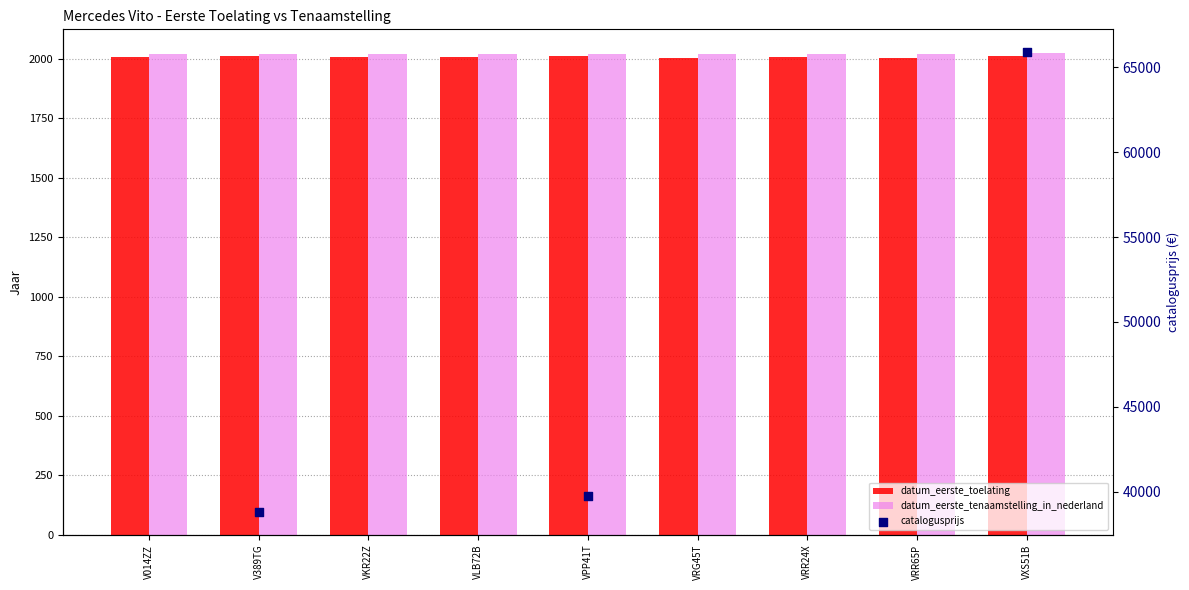

Is the value of catalogusprijs at VLB72B greater than the value of datum_eerste_toelating at V389TG?

No